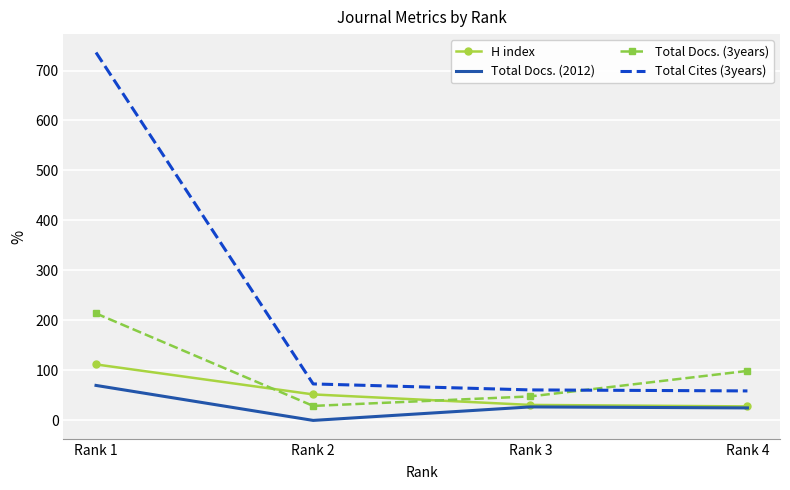

Between Rank 3 and Rank 4, which series saw the biggest shift?

Total Docs. (3years)